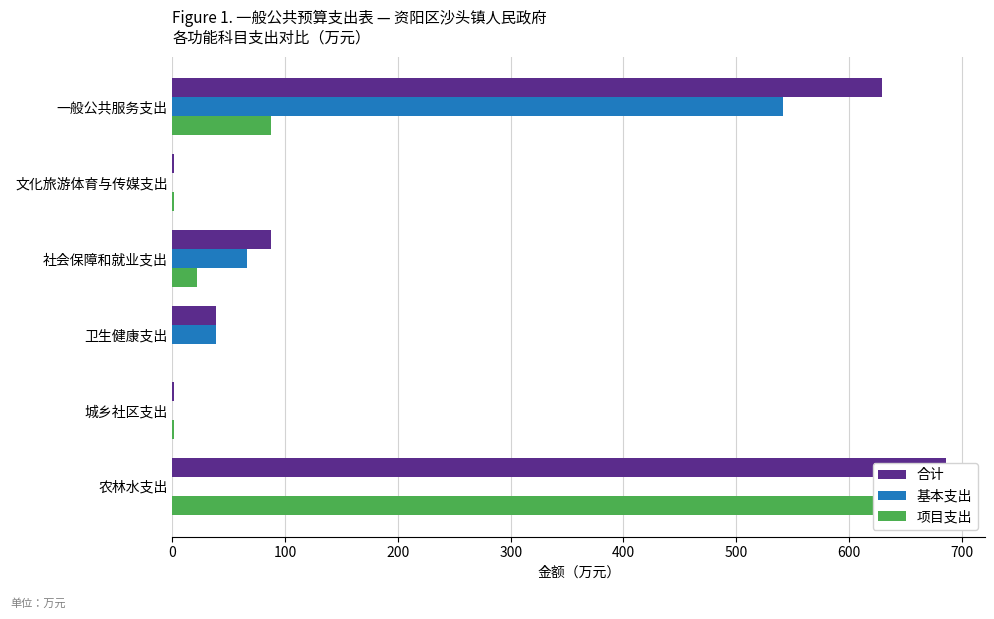

At how many categories does at least one series exceed 274?

2